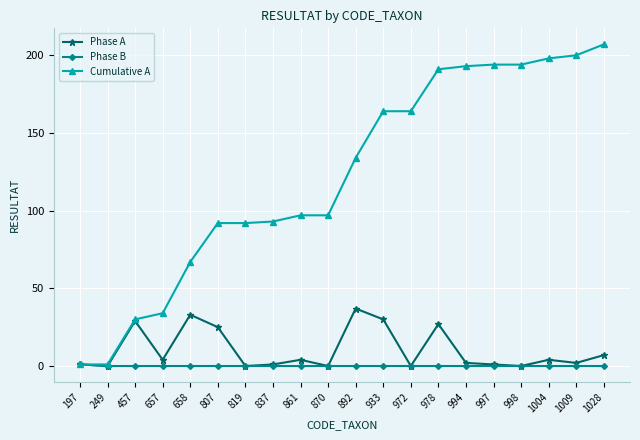

Reading right to left, transcribe all the data shown in this chart.

Phase A: 7	2	4	0	1	2	27	0	30	37	0	4	1	0	25	33	4	29	0	1
Phase B: 0	0	0	0	0	0	0	0	0	0	0	0	0	0	0	0	0	0	0	1
Cumulative A: 207	200	198	194	194	193	191	164	164	134	97	97	93	92	92	67	34	30	1	1